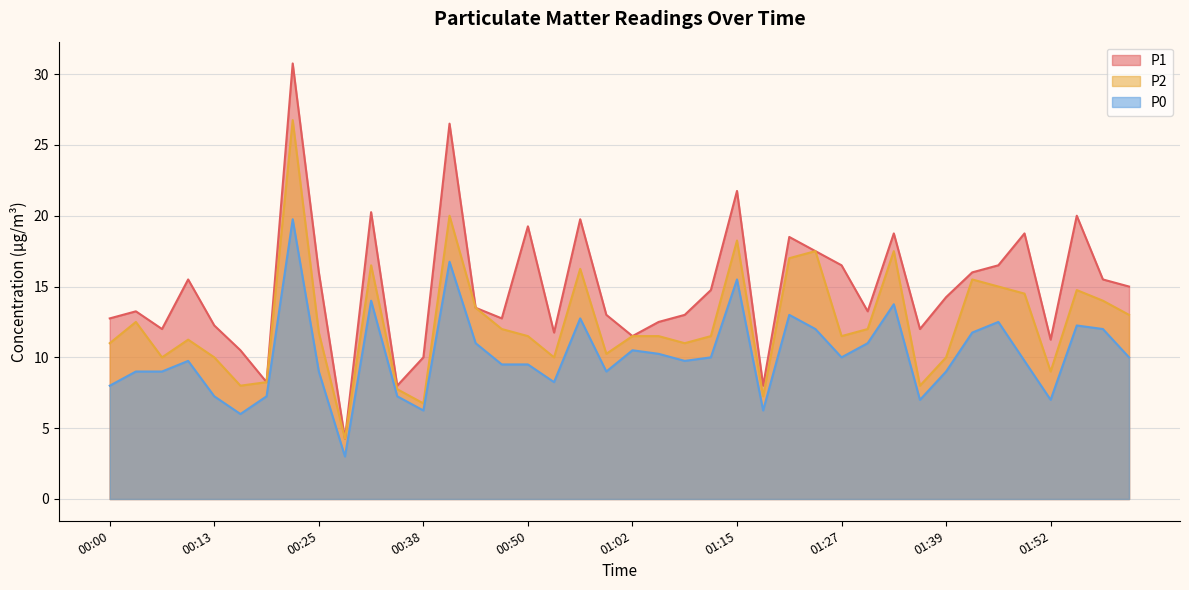

At which label is P0 closest to 11?

00:44